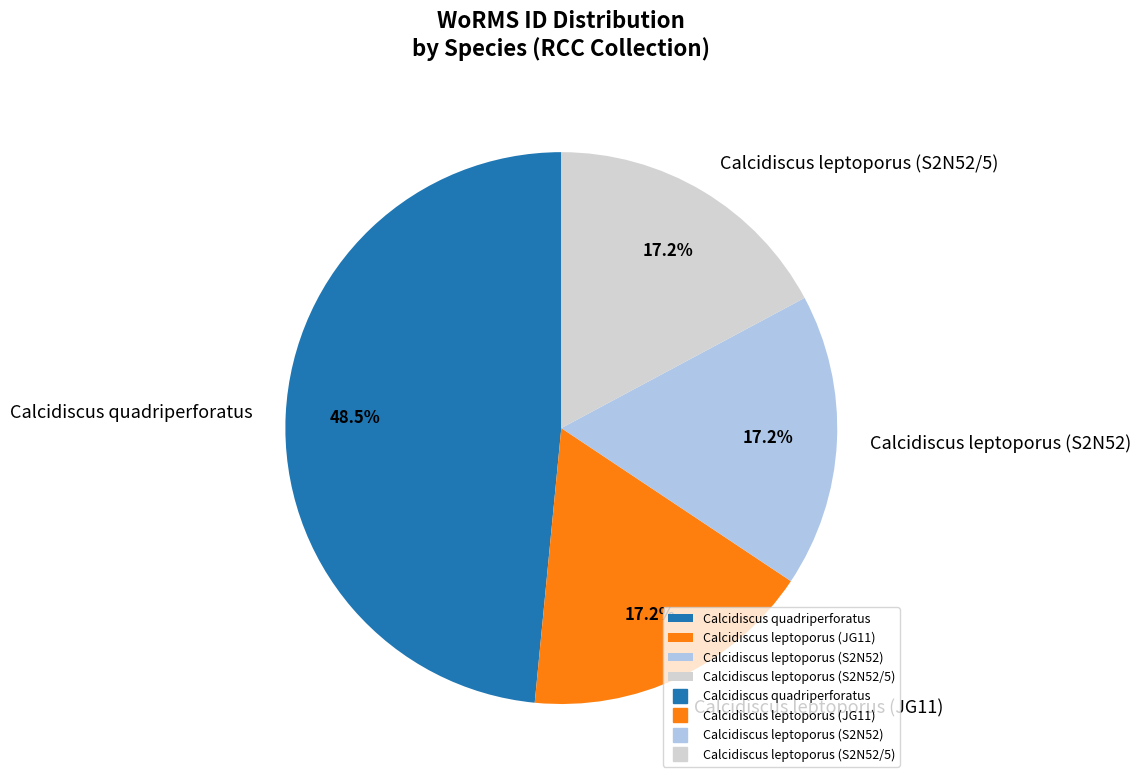

How many slices are in this pie chart?

4